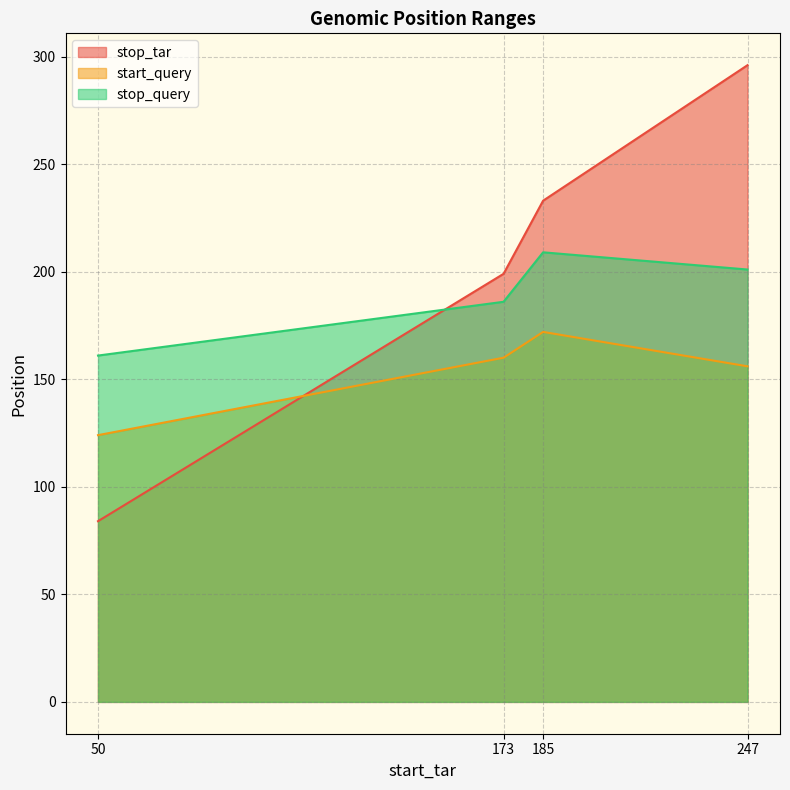

At which category does the chart reach its minimum across all series?

50